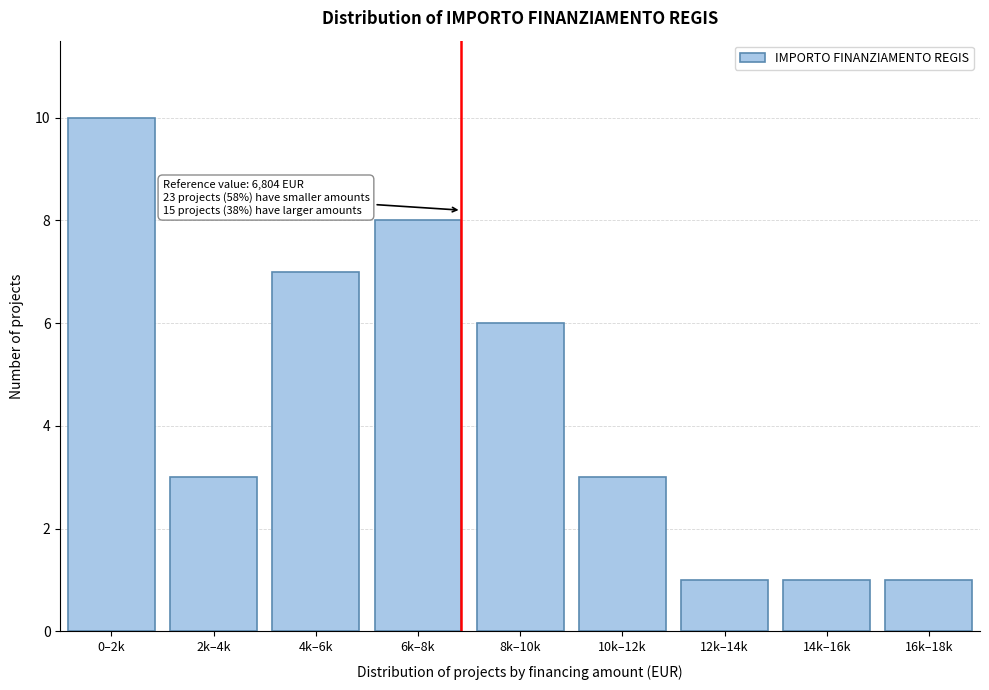

Reading right to left, extract all data points from this chart.

1	1	1	3	6	8	7	3	10